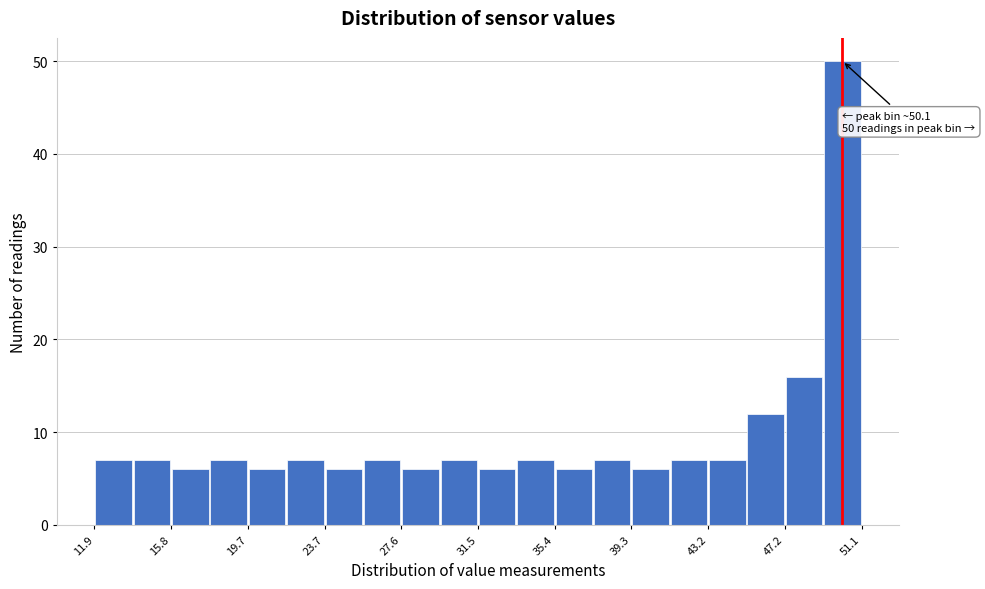

Around what value on the x-axis is the tallest bar? Give the approximate position of its centre, as read against the axis.

50.0